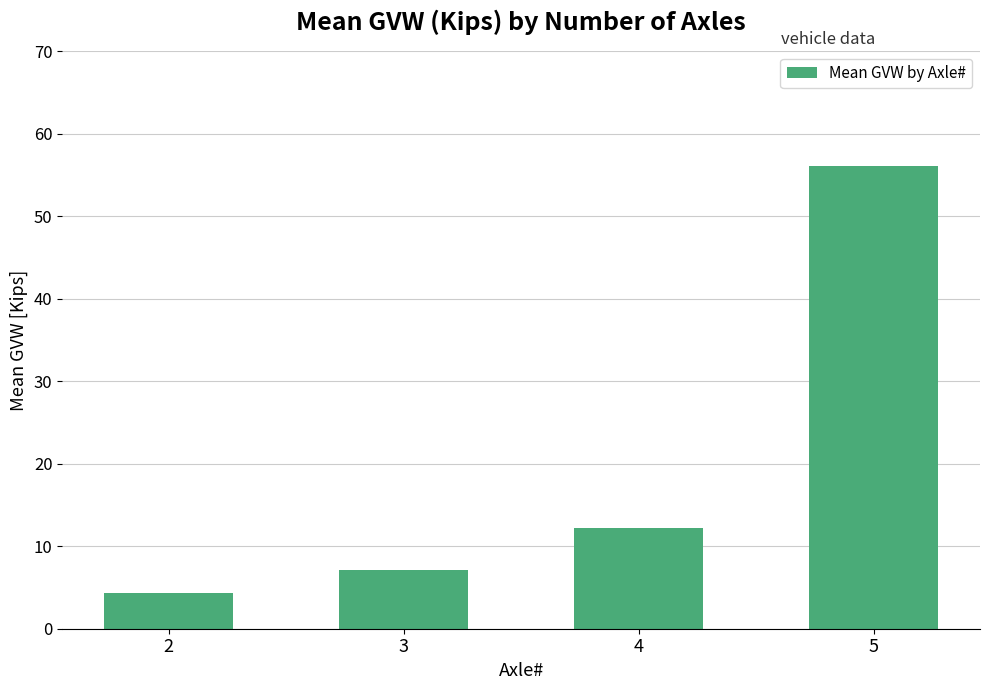

Rank the categories by value from highest to lowest.

5, 4, 3, 2